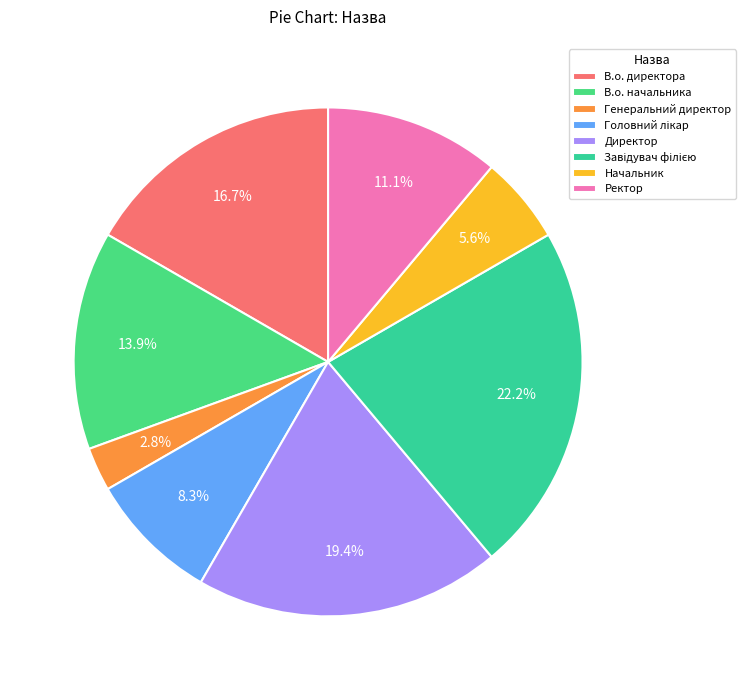

Count the number of slices in the pie.

8